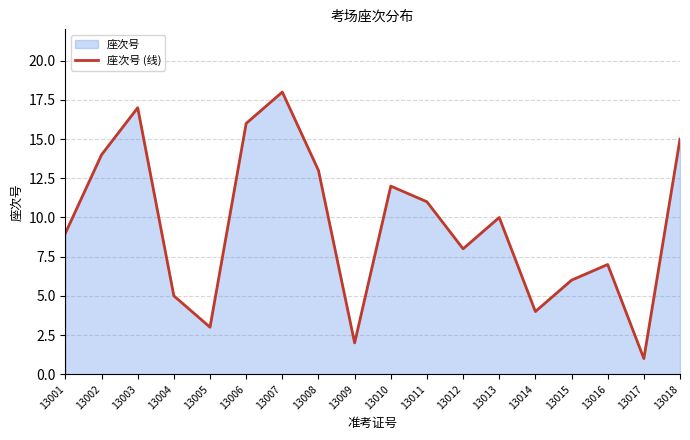

What is the value of the 2nd point from the left?

14